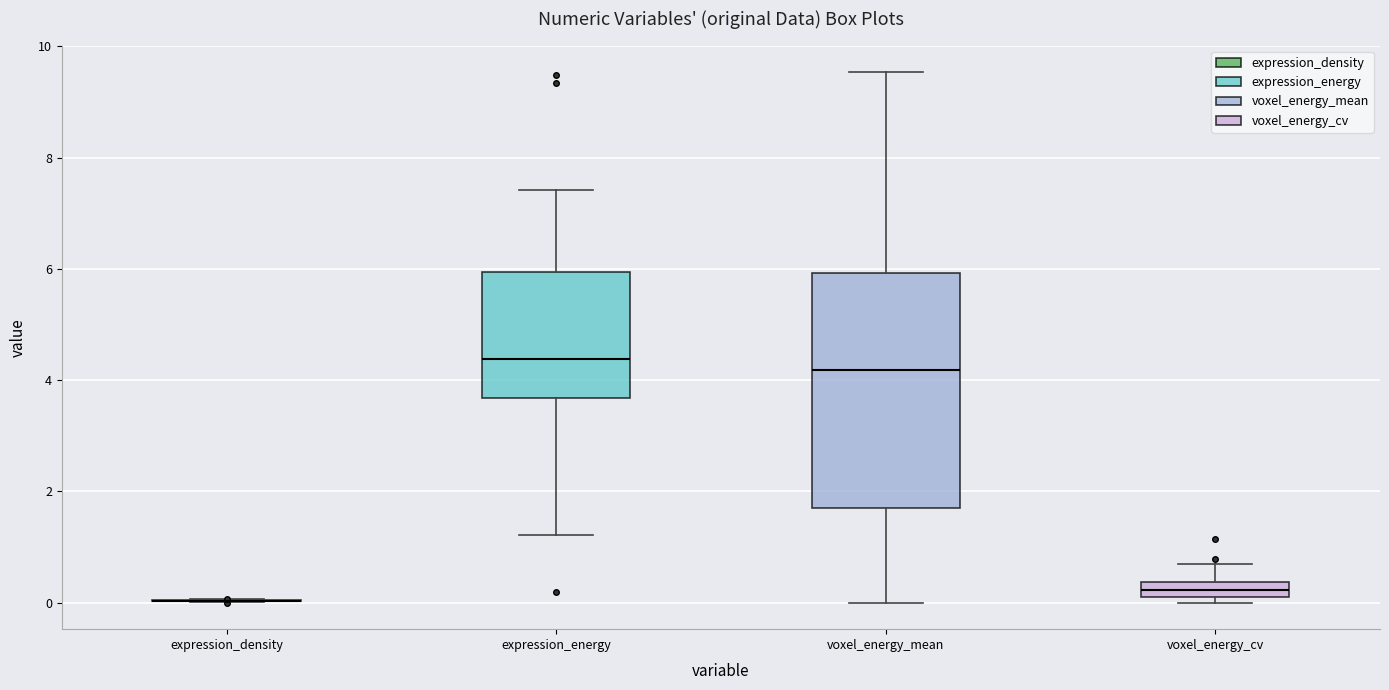

Which box is the tallest, from its lower edge to its upper edge?

voxel_energy_mean